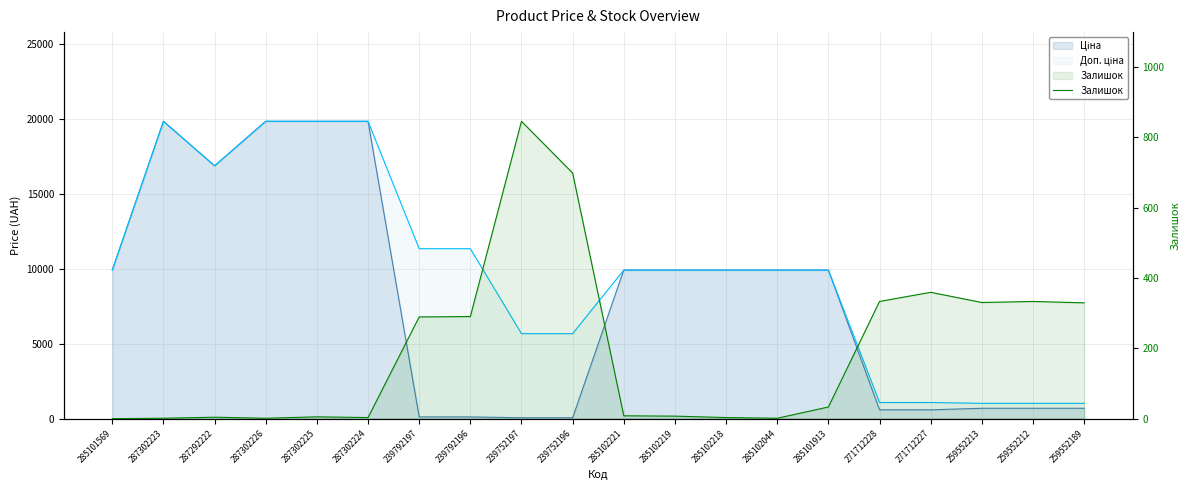

Which label corresponds to the largest value in the chart?

239752197